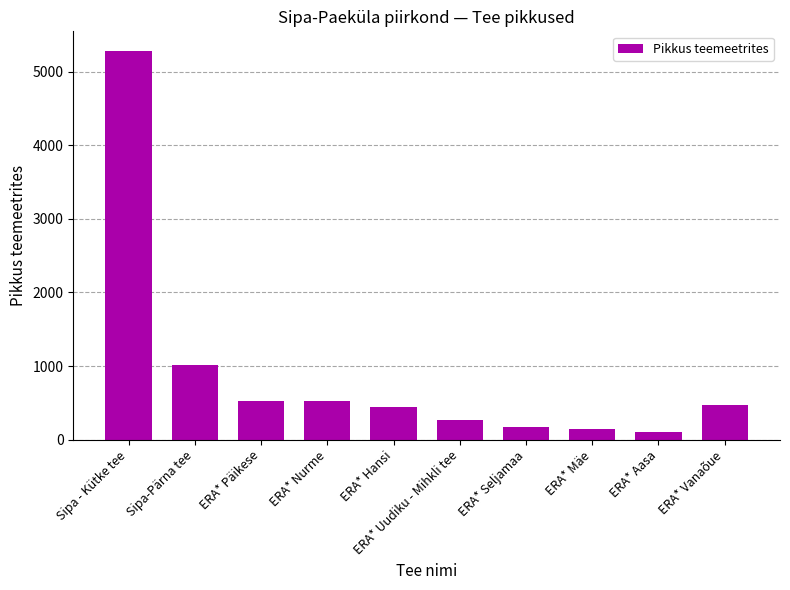

True or false: the data shows 925 at ERA* Päikese.

False